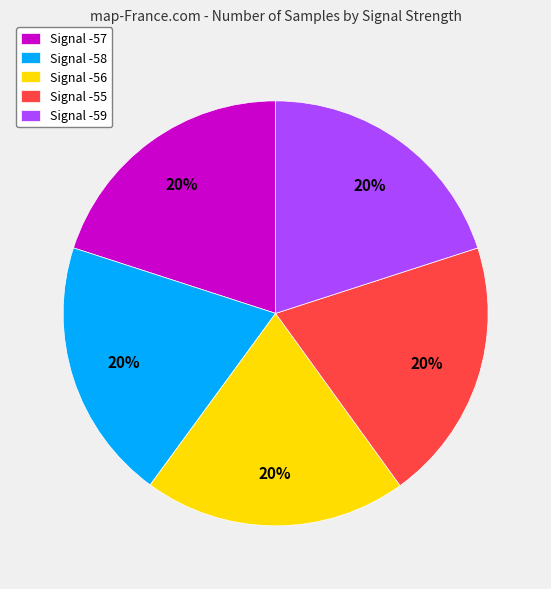

Is there a majority slice in this chart?

No